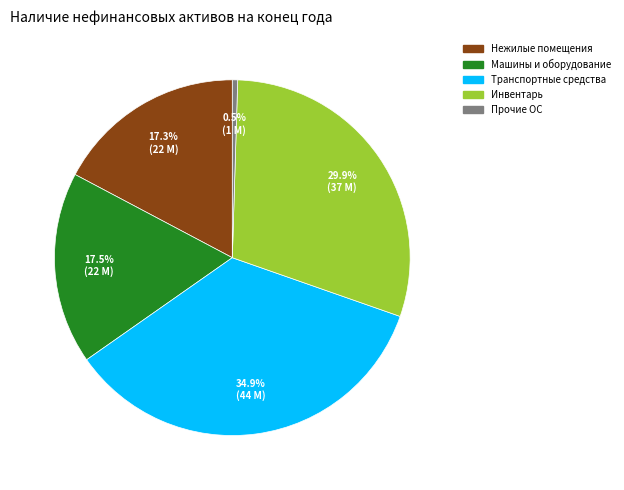

Is there any slice that represents more than half of the pie?

No